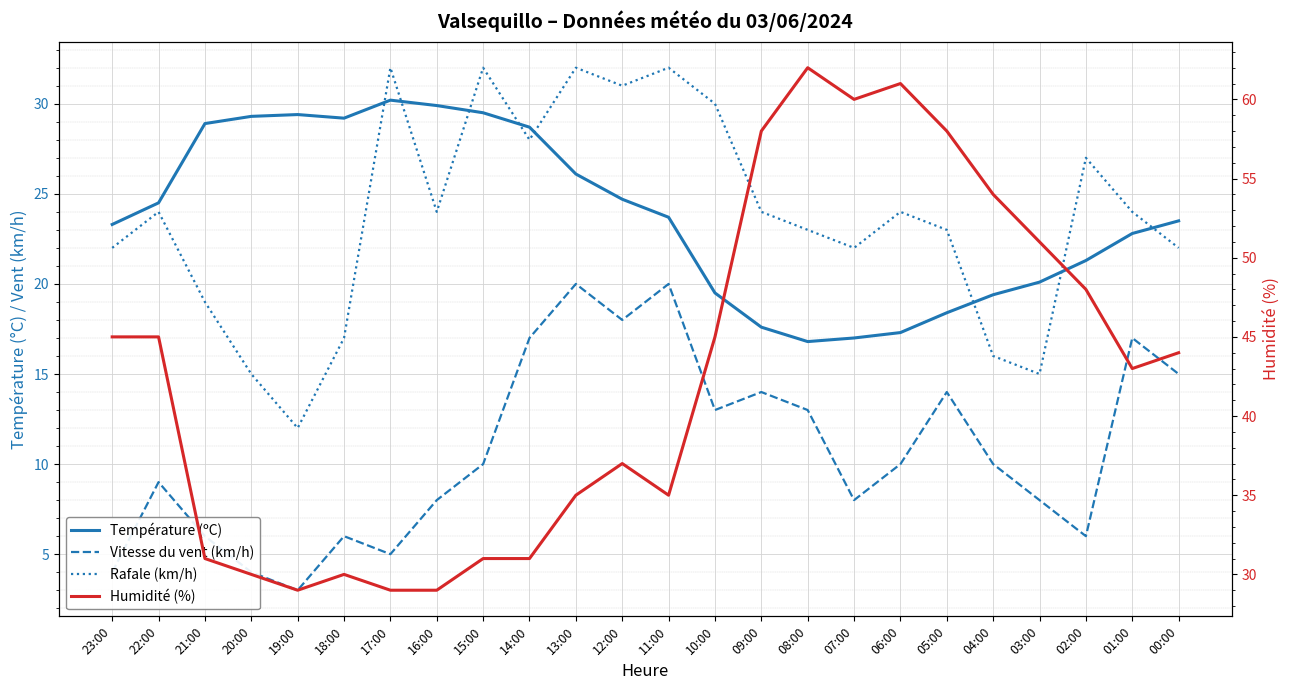

True or false: Vitesse du vent (km/h) and Rafale (km/h) intersect in this chart.

False